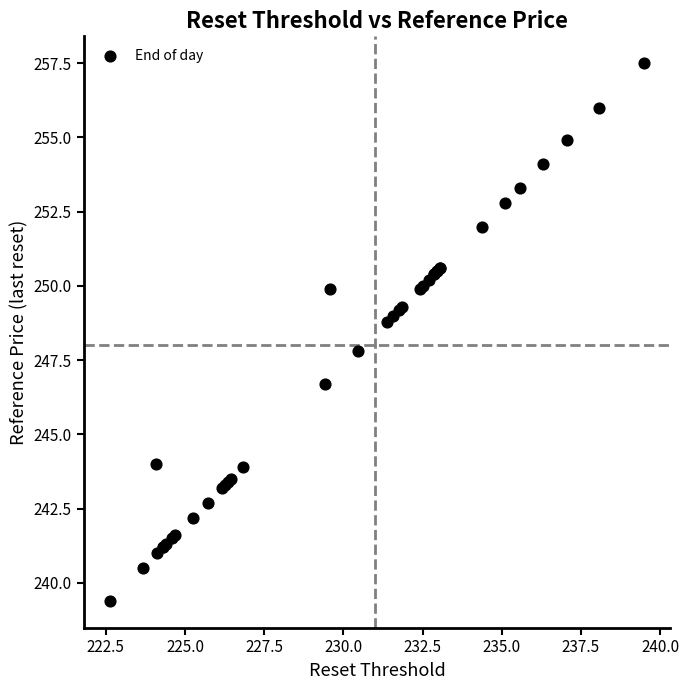

What Y value in the scatter plot is closest to 248?

247.8